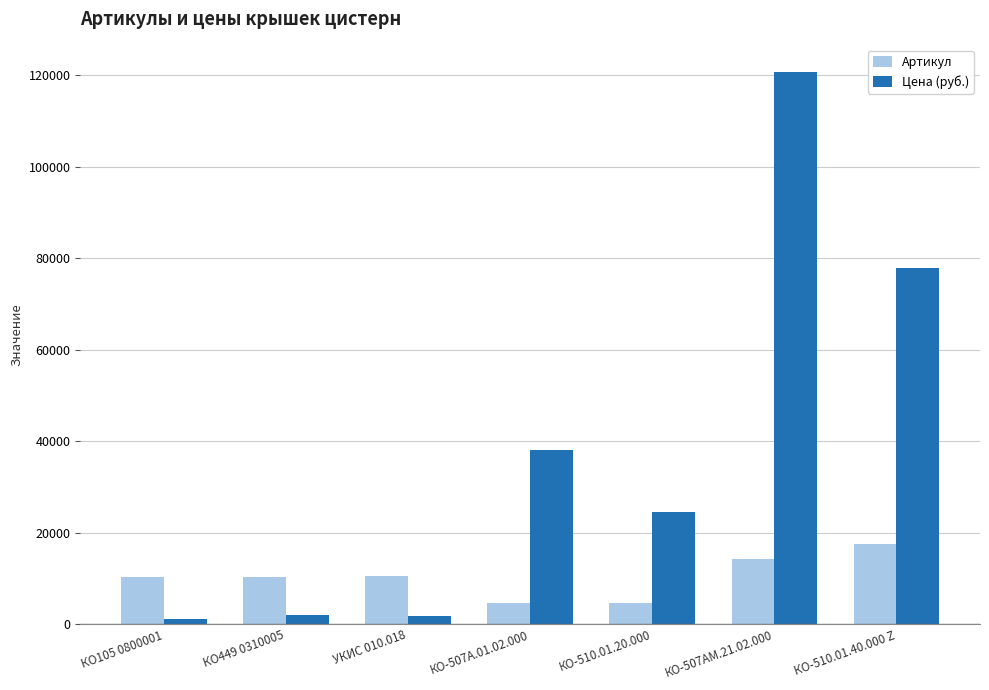

At КО449 0310005, list the series in order from largest to smallest.

Артикул, Цена (руб.)